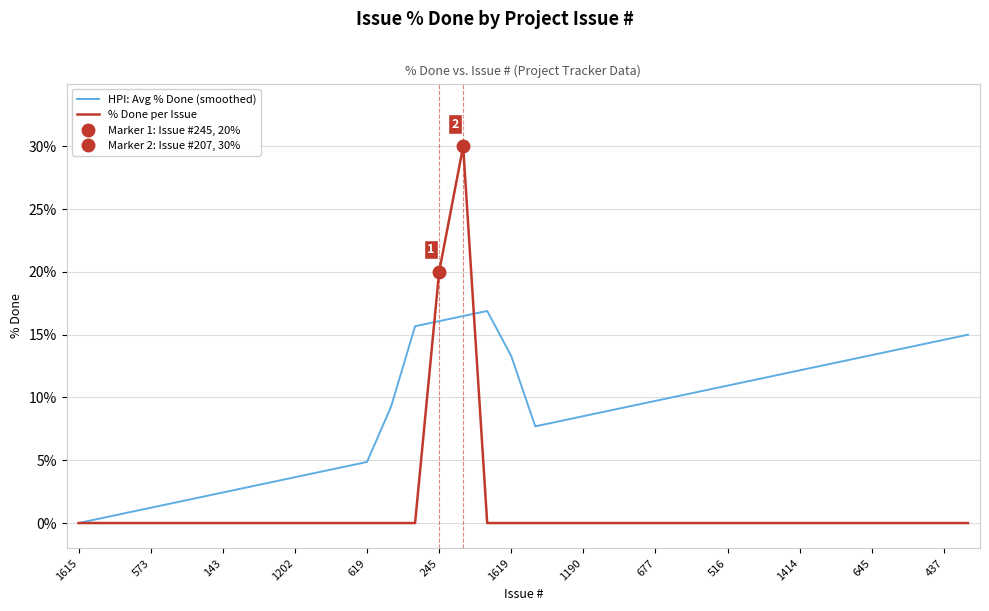

What is the highest value of the % Done per Issue series?

30.0